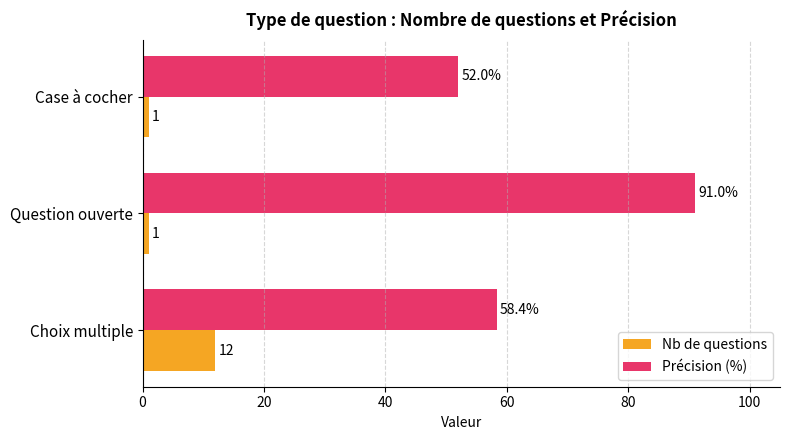

The Nb de questions series shows 18.3 at Choix multiple. True or false?

False